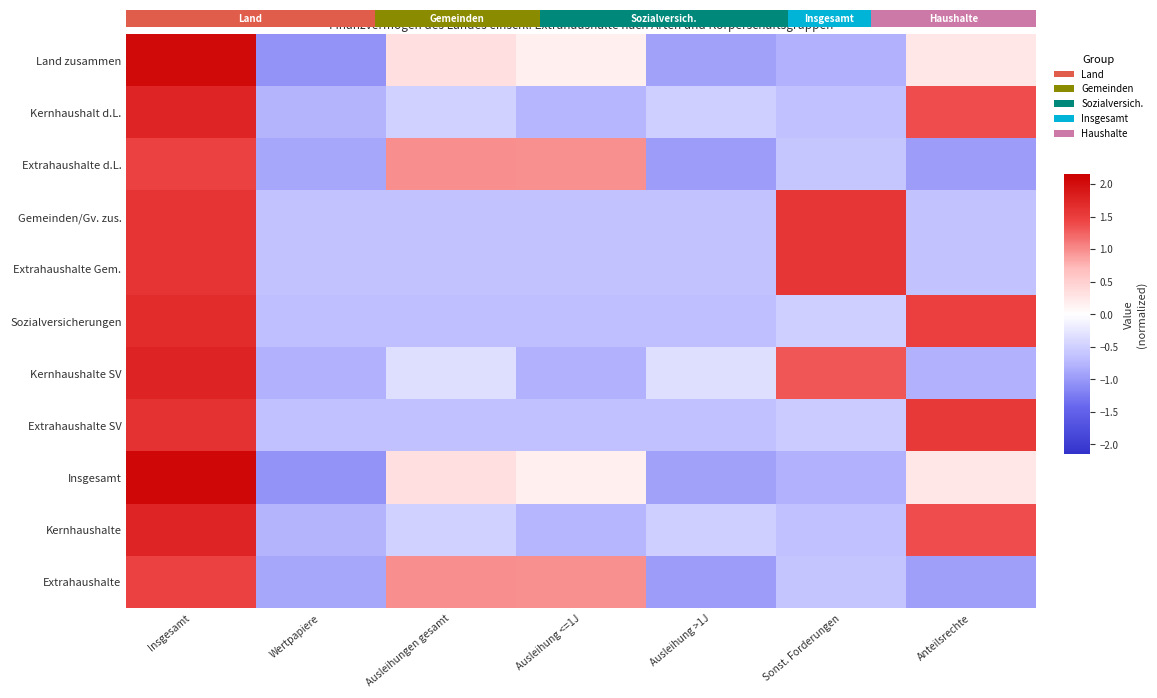

How many series are shown in this chart?

11